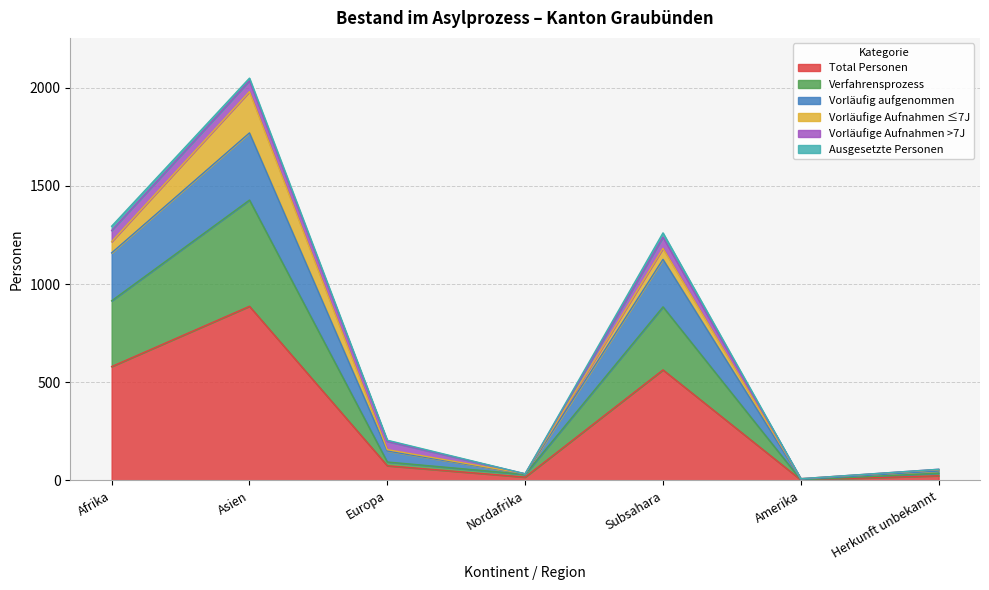

What is the highest value of the Total Personen series?

887